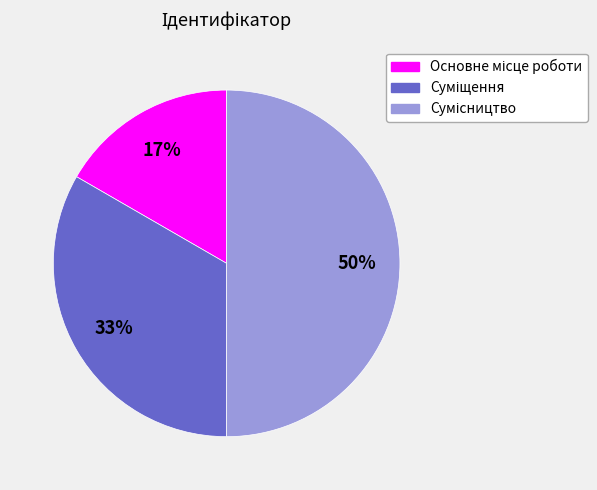

To the nearest percent, what is the average slice percentage?

33%